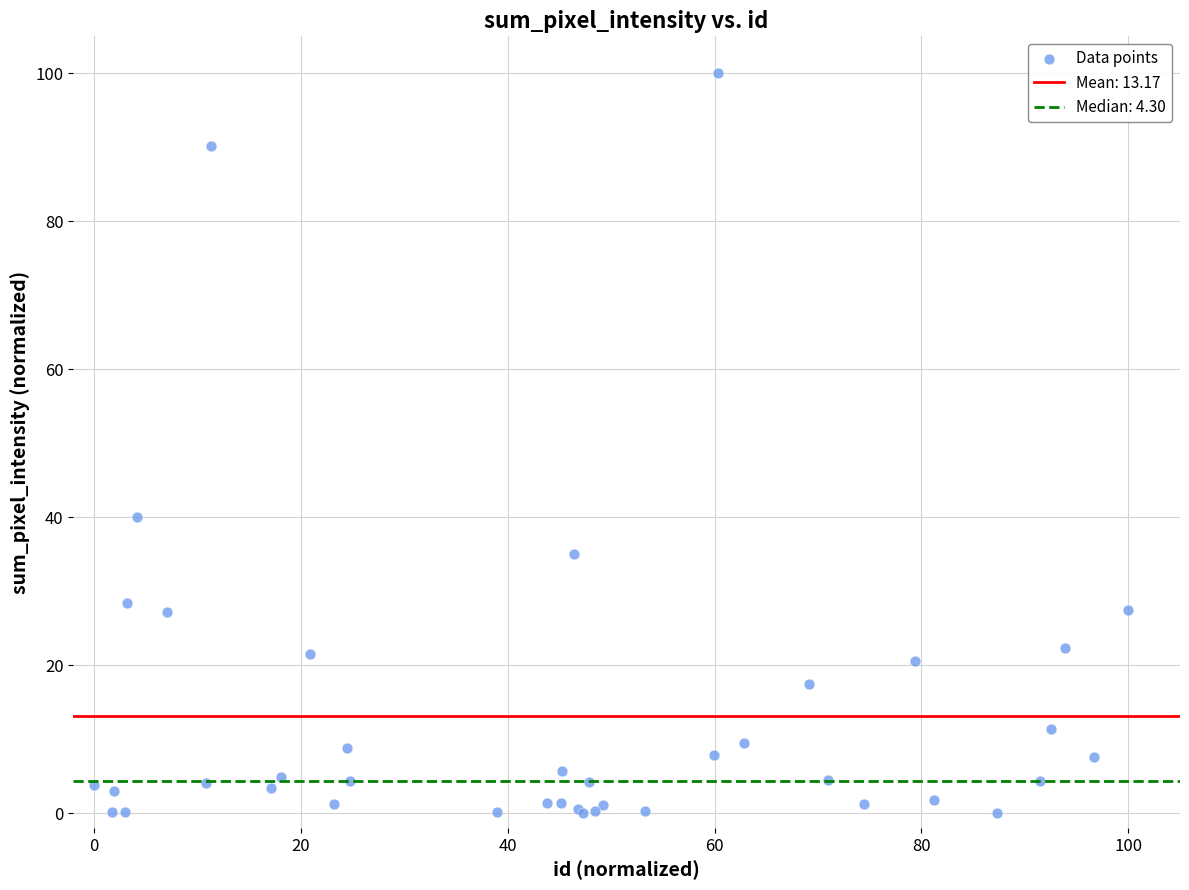

What Y value in the scatter plot is closest to 50?

40.1